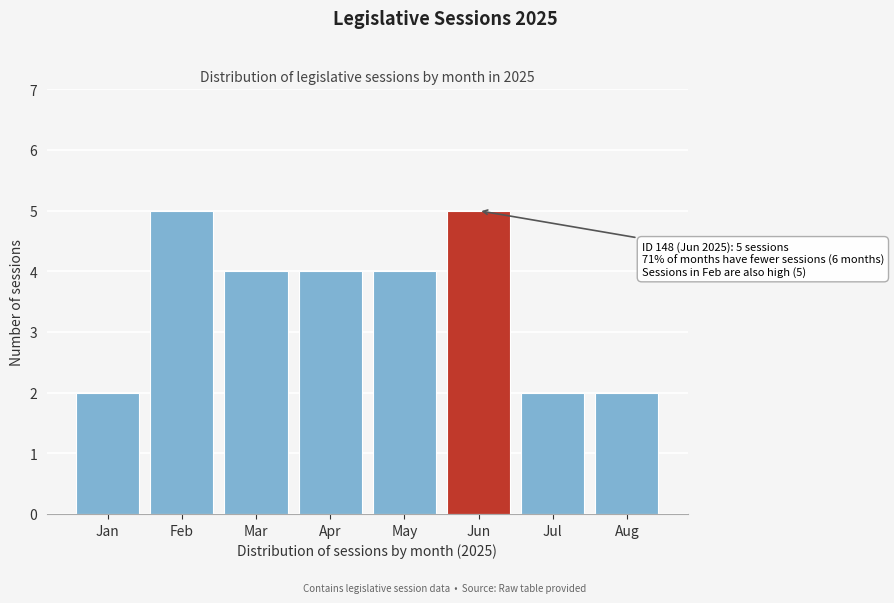

Reading left to right, extract all data points from this chart.

2	5	4	4	4	5	2	2